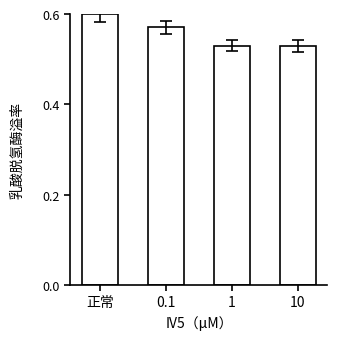

What is the sum of all values?

2.2